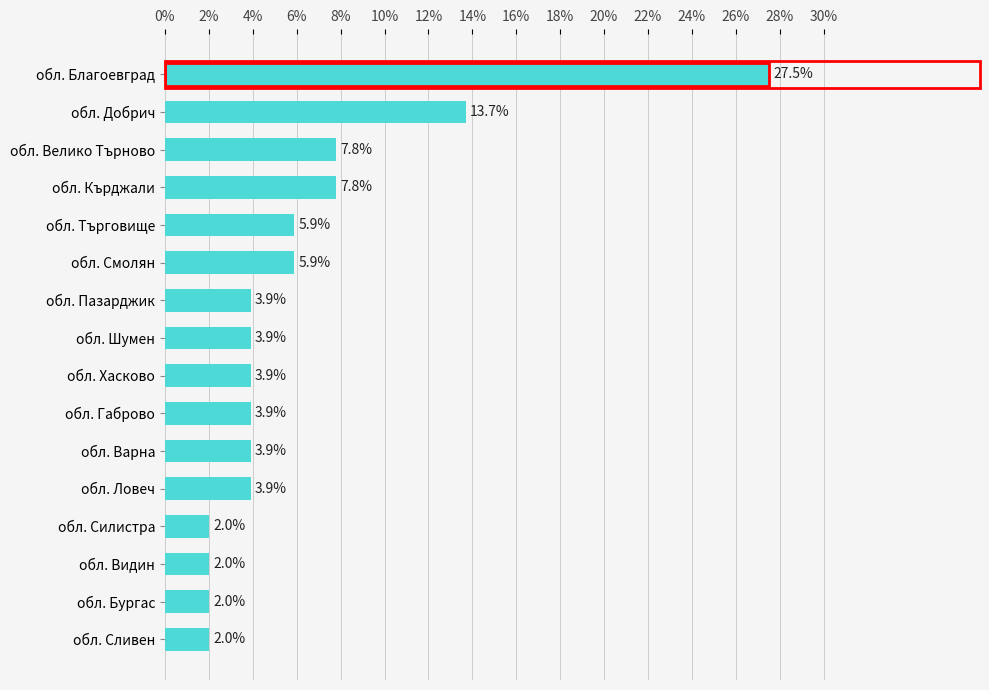

What is the ratio of the value at обл. Видин to the value at обл. Смолян?

0.3